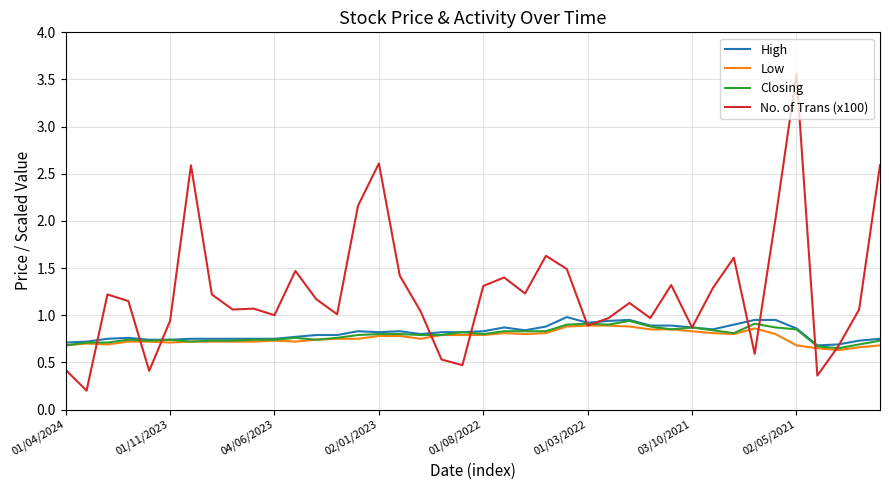

Which series has the largest range (max minus min)?

No. of Trans (x100)